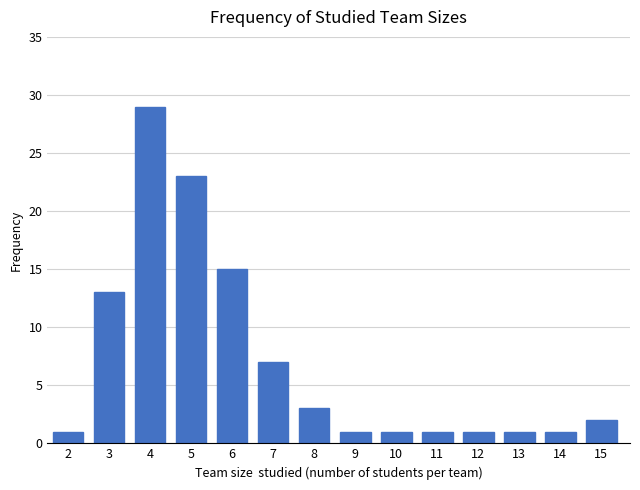

Reading left to right, list all the values displayed in this chart.

1	13	29	23	15	7	3	1	1	1	1	1	1	2